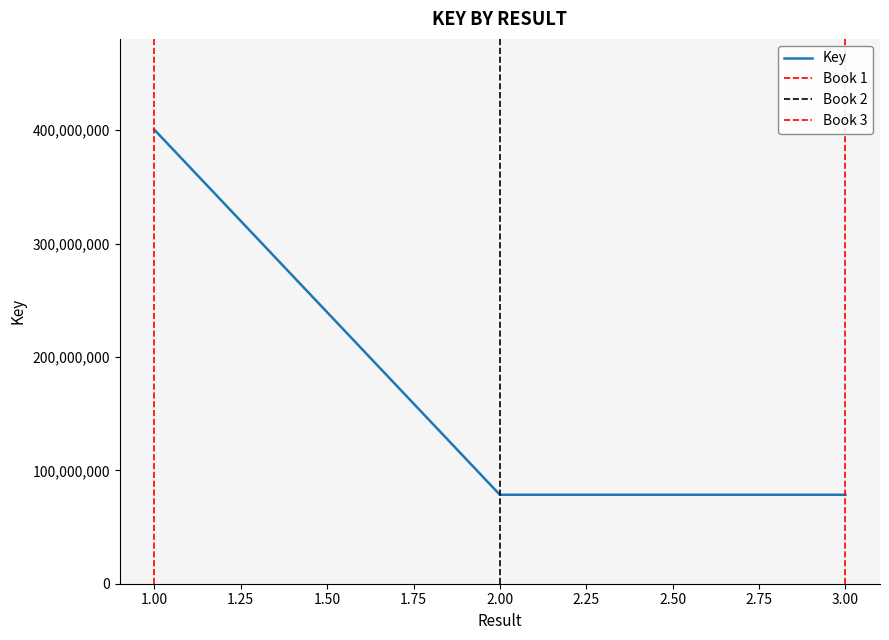

List the labels in order of value, largest first.

1, 2, 3